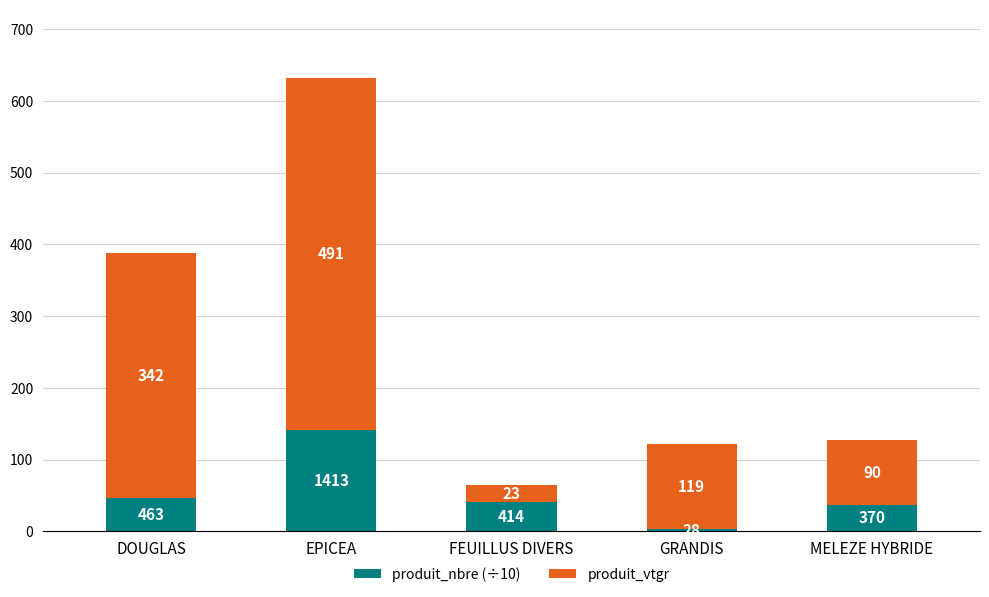

How many data points in produit_nbre (÷10) are above 41?

3